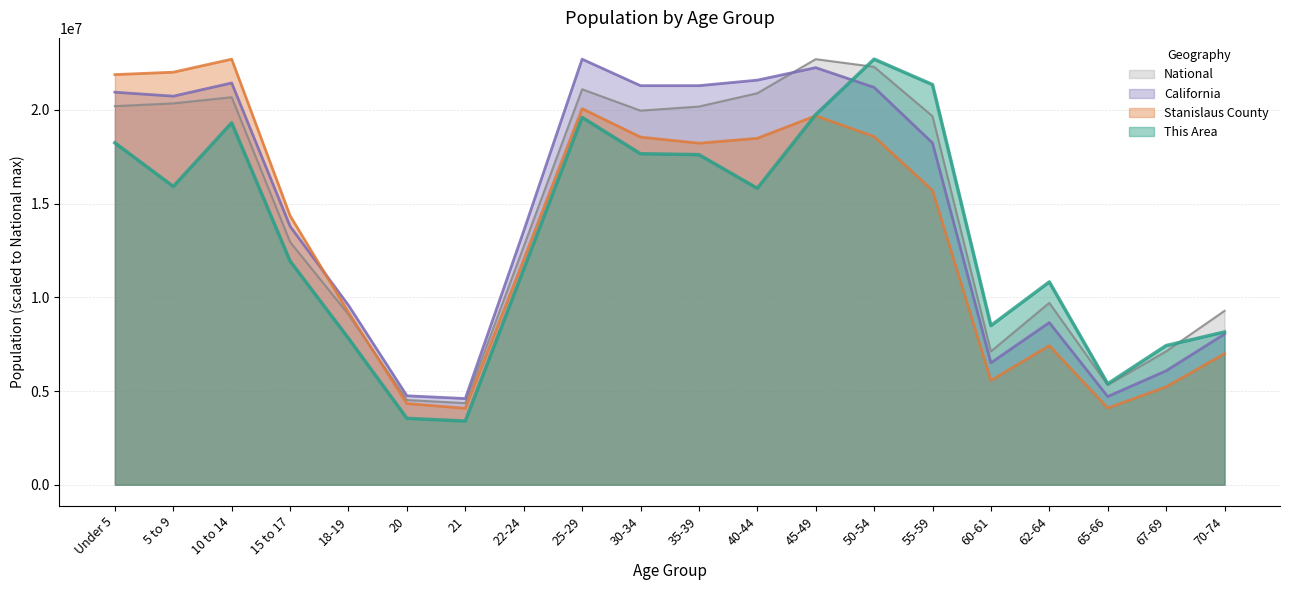

Is the value of Stanislaus County at 25-29 greater than the value of National at 21?

Yes